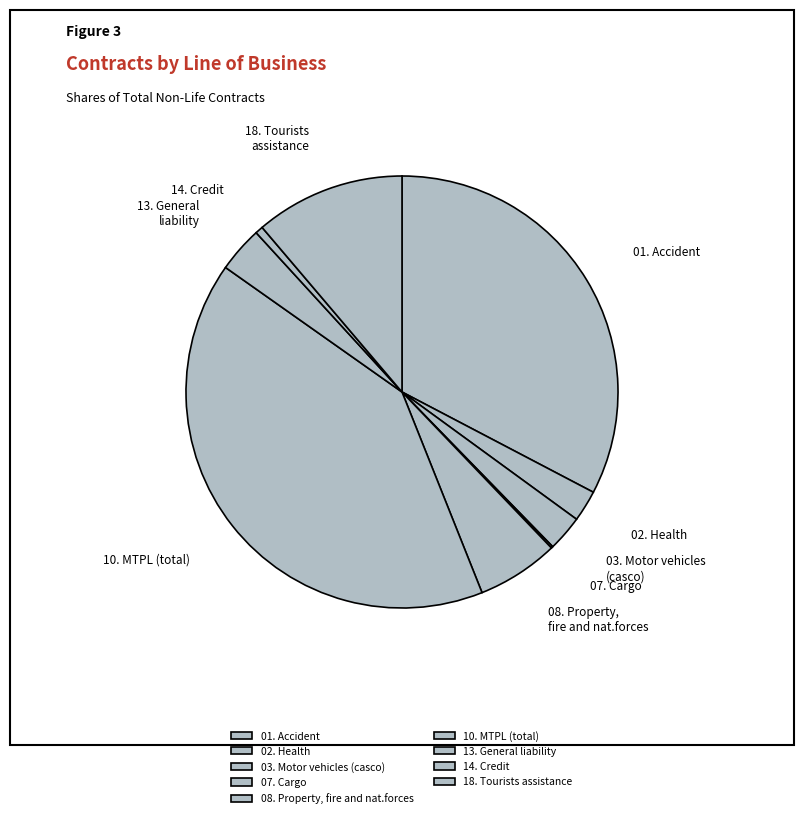

The 03. Motor vehicles (casco) slice represents 3% of the pie. True or false?

True